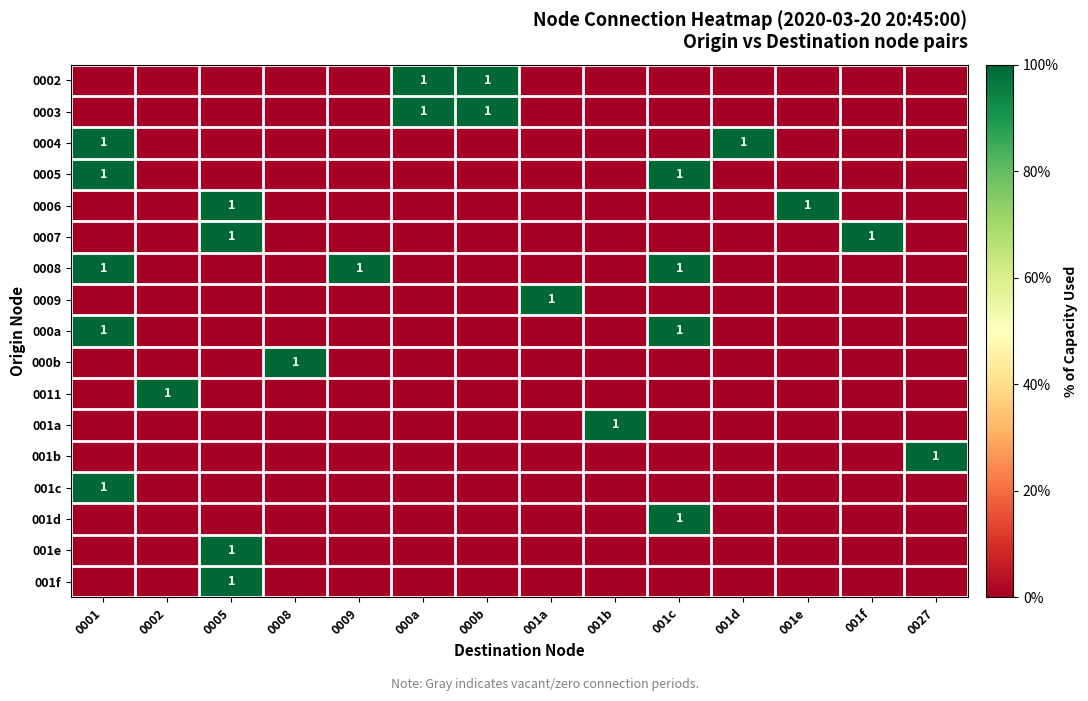

What is the spread (max minus min) of values at 0009?

1